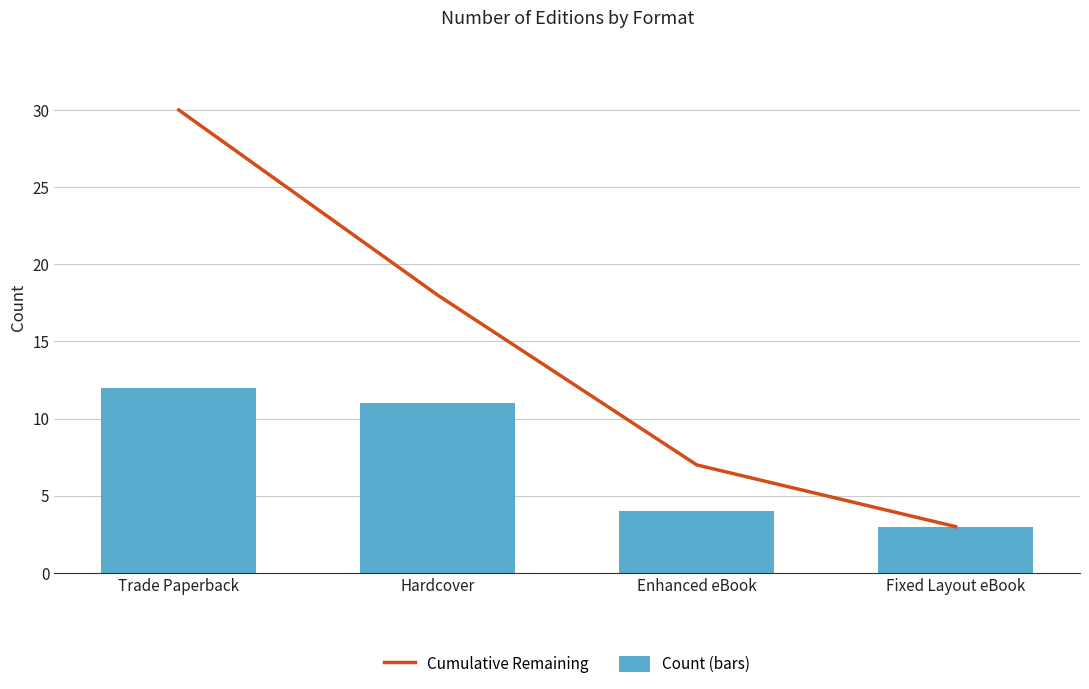

At which label does Count (bars) first exceed 11?

Trade Paperback